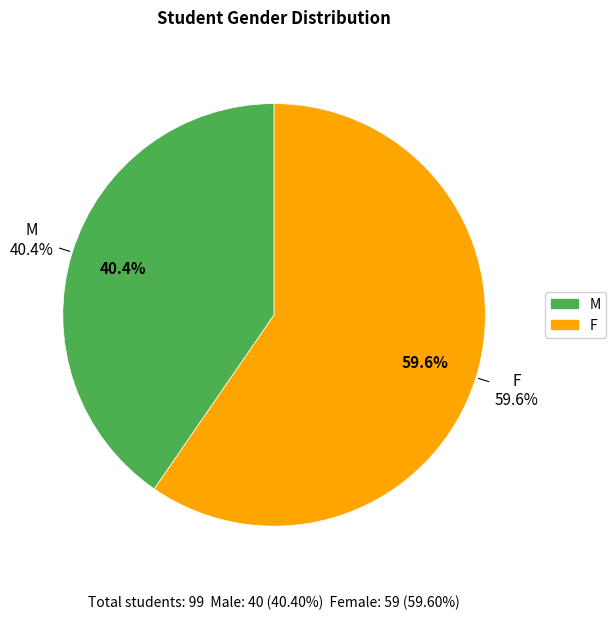

To the nearest percent, what is the difference between the largest and smallest slice percentages?

19%